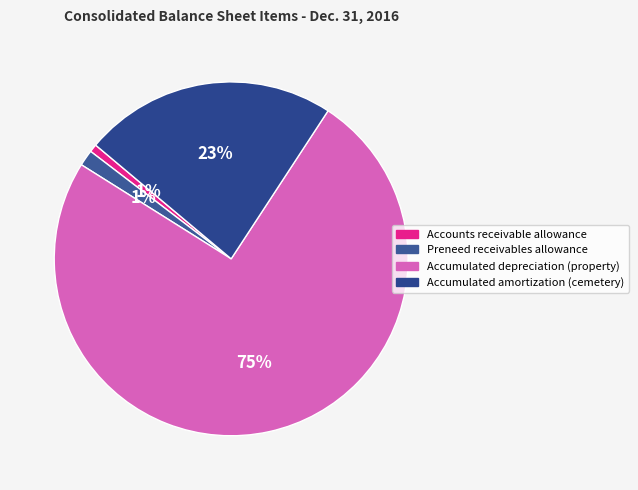

How many segments does this pie chart have?

4